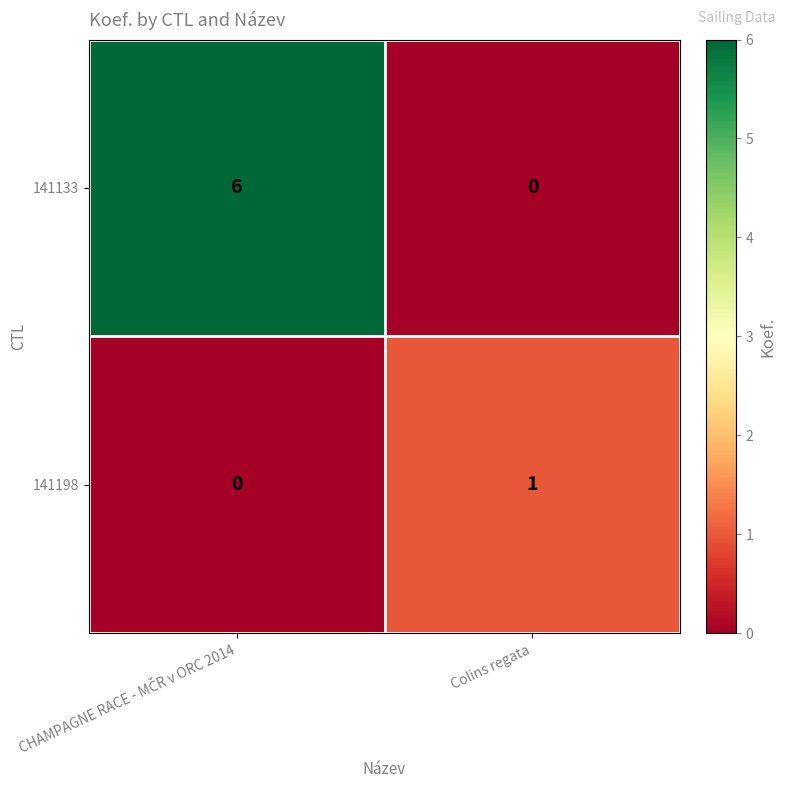

What is the spread (max minus min) of values at Colins regata?

1